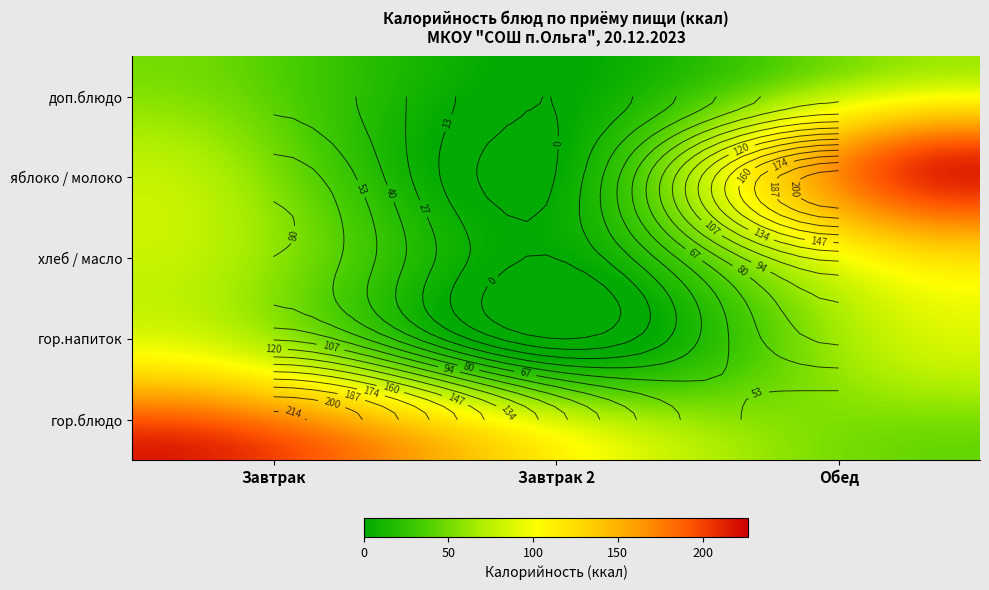

Reading left to right, what are all the values shown in this chart?

Завтрак: 216.3	105.5	80.0	75.0	51.3
Завтрак 2: 112.0	0.0	0.0	0.0	0.0
Обед: 45.0	83.0	124.0	208.5	65.0